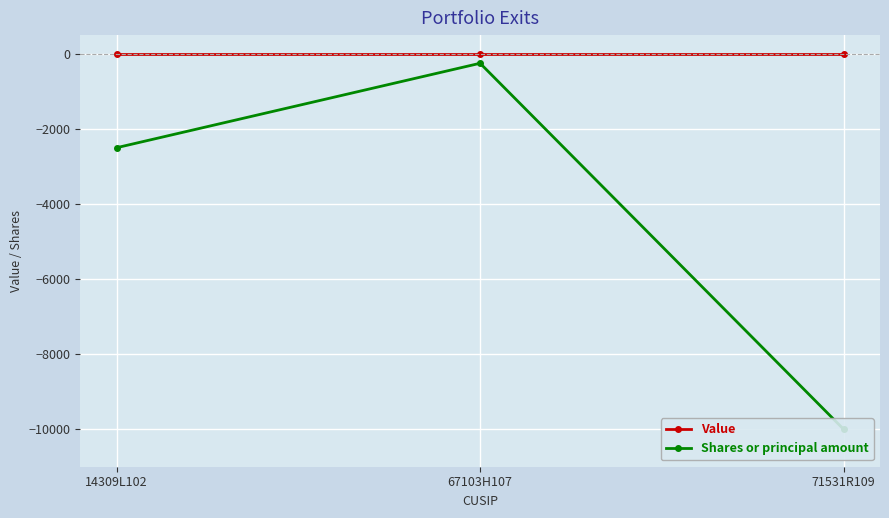

What are all the series names shown in the legend?

Value, Shares or principal amount